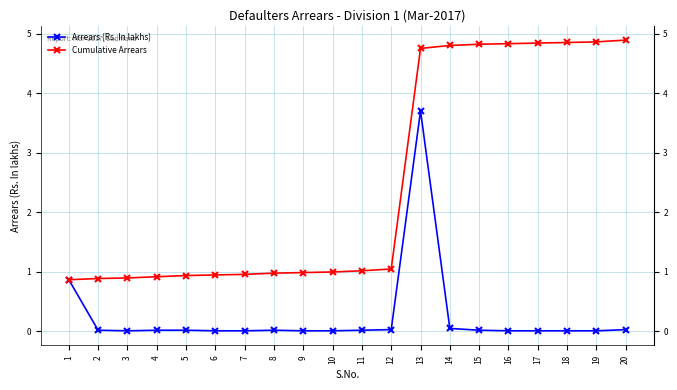

The value of Arrears (Rs. In lakhs) at 14 is 0.1. True or false?

False